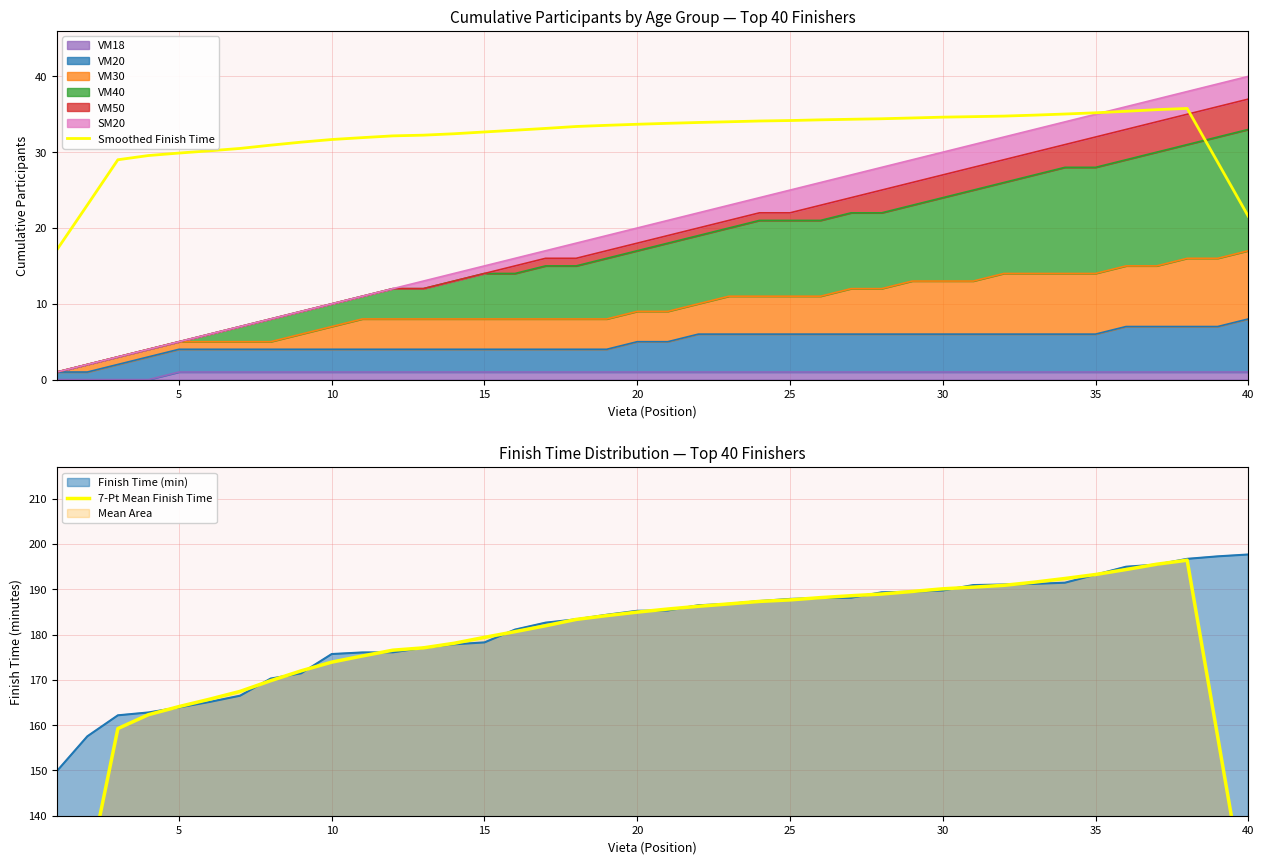

What is the difference between the second highest and minimum values in the Smoothed Finish Time series?

18.5